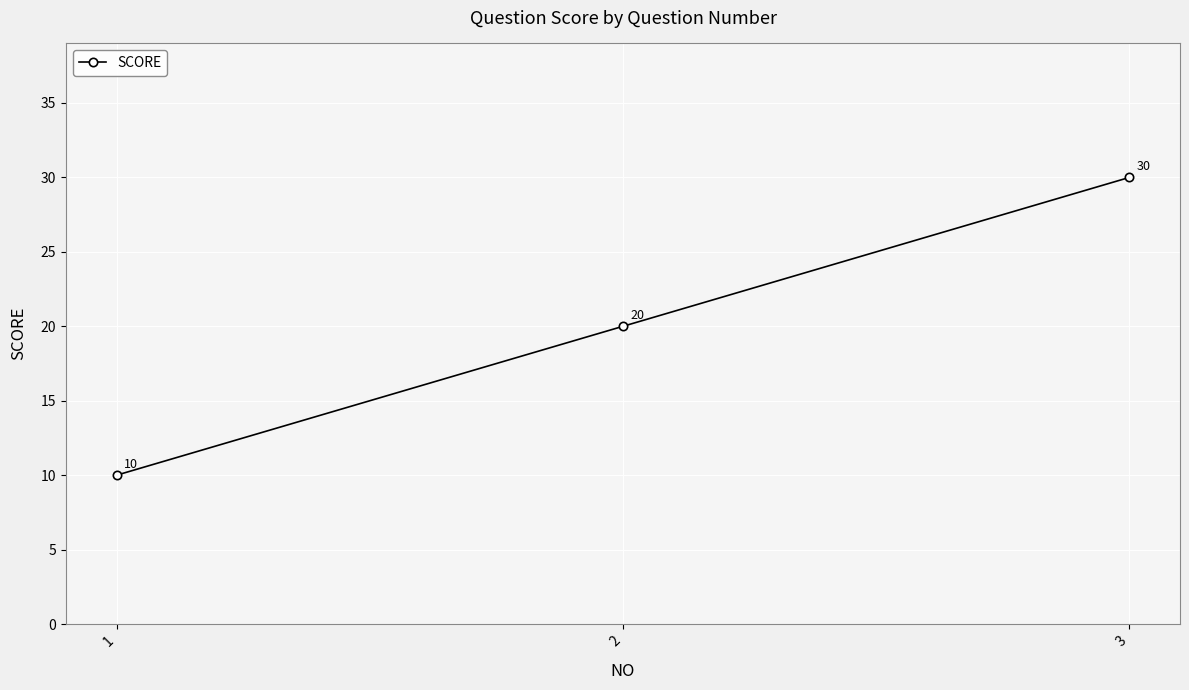

Read the value at 3.

30